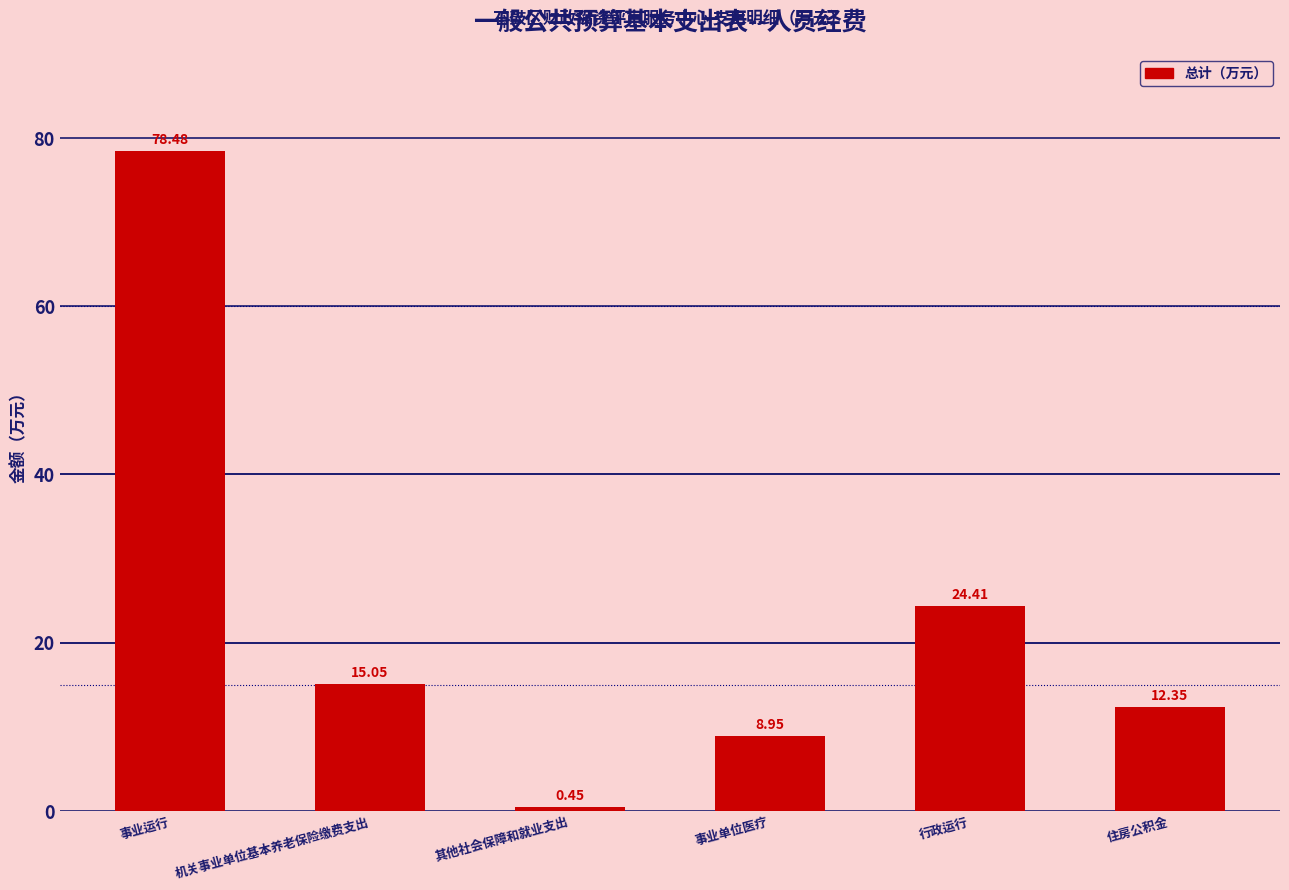

Rank the categories by value from highest to lowest.

事业运行, 行政运行, 机关事业单位基本养老保险缴费支出, 住房公积金, 事业单位医疗, 其他社会保障和就业支出